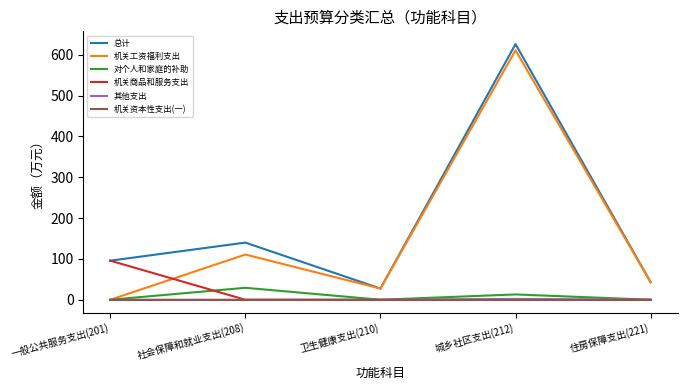

Rank the categories by 总计 value from highest to lowest.

城乡社区支出(212), 社会保障和就业支出(208), 一般公共服务支出(201), 住房保障支出(221), 卫生健康支出(210)